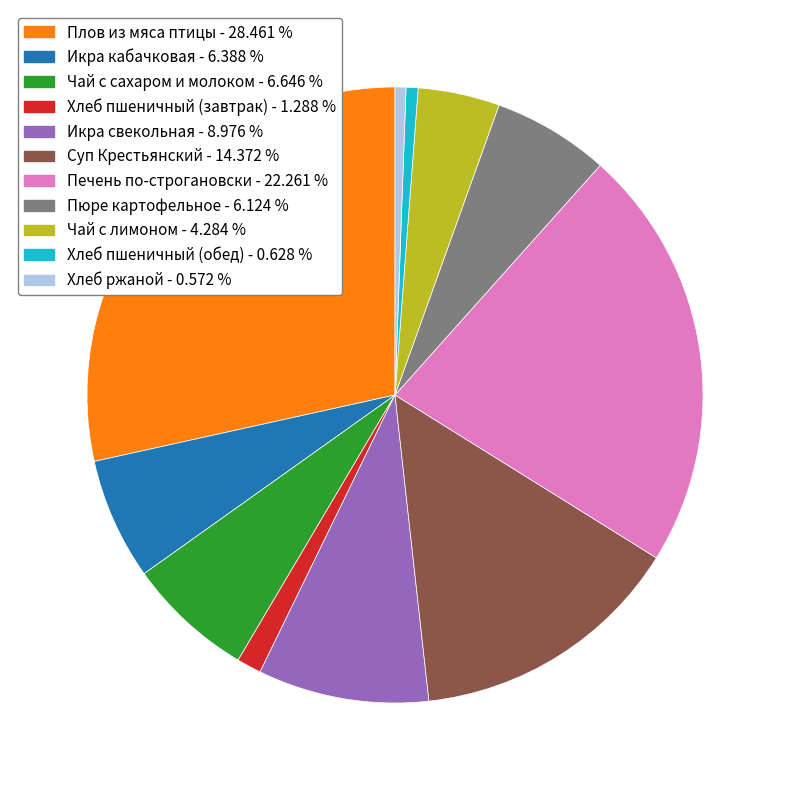

How many slices are in this pie chart?

11